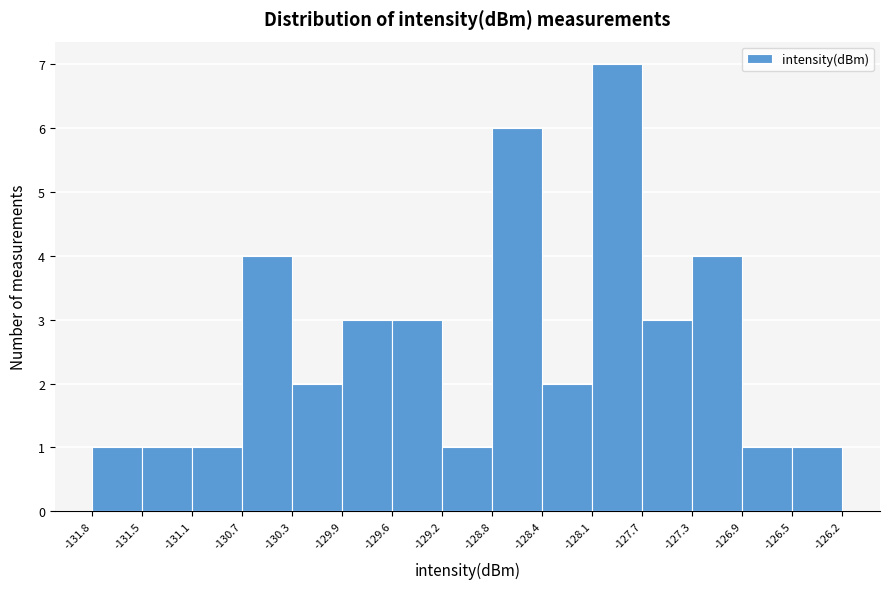

Reading left to right, transcribe this chart: for each bar, give the range it covers on the x-axis and its height. The values are not printed on the chart, so give them approximately, as read against the axis.

-131.8 to -131.5: 1
-131.5 to -131.1: 1
-131.1 to -130.7: 1
-130.7 to -130.3: 4
-130.3 to -129.9: 2
-129.9 to -129.6: 3
-129.6 to -129.2: 3
-129.2 to -128.8: 1
-128.8 to -128.4: 6
-128.4 to -128.1: 2
-128.1 to -127.7: 7
-127.7 to -127.3: 3
-127.3 to -126.9: 4
-126.9 to -126.5: 1
-126.5 to -126.2: 1